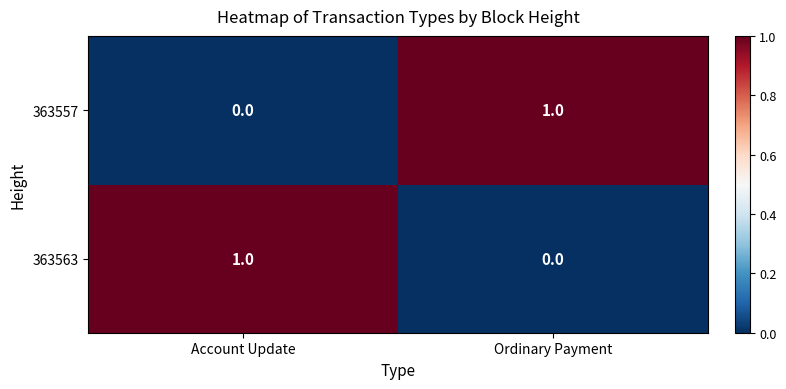

Reading left to right, extract all data points from this chart.

363557: Account Update=0	Ordinary Payment=1
363563: Account Update=1	Ordinary Payment=0